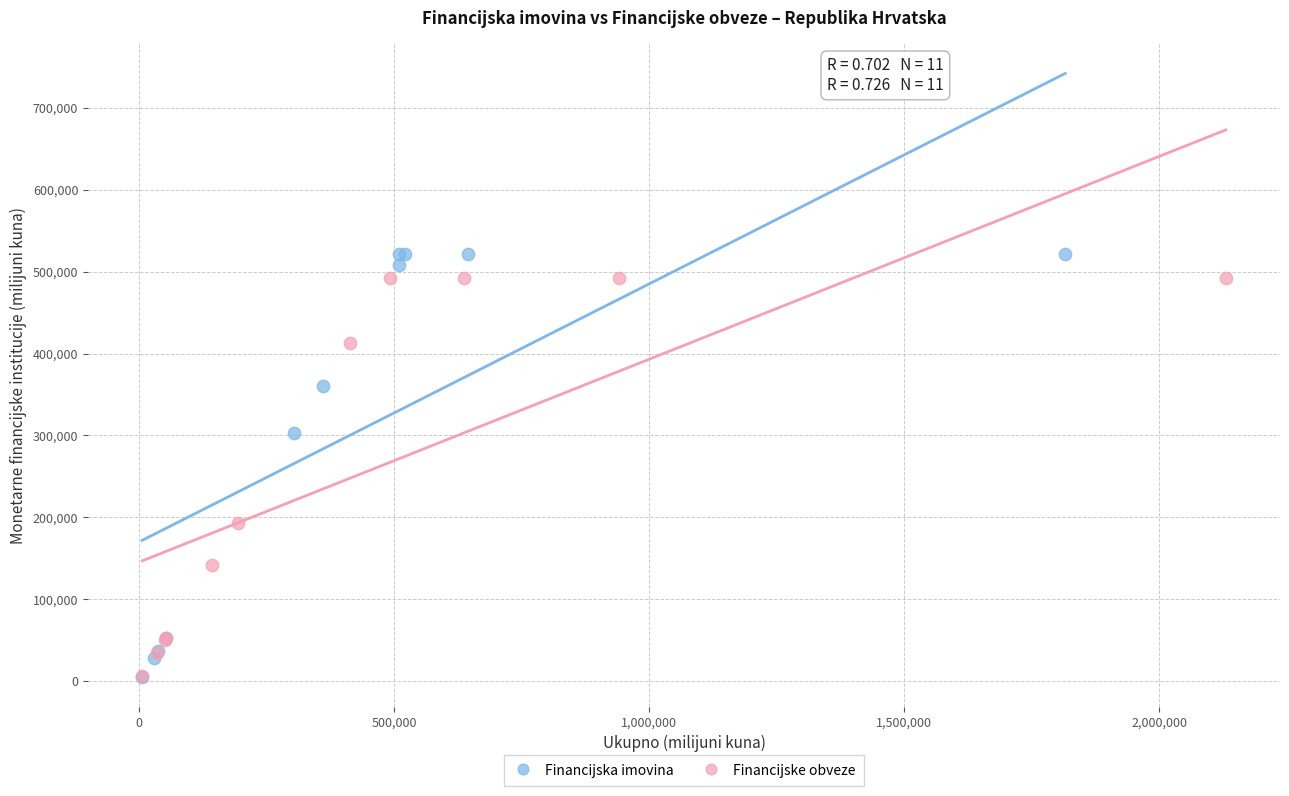

Which series has the widest spread of Y values?

Financijska imovina